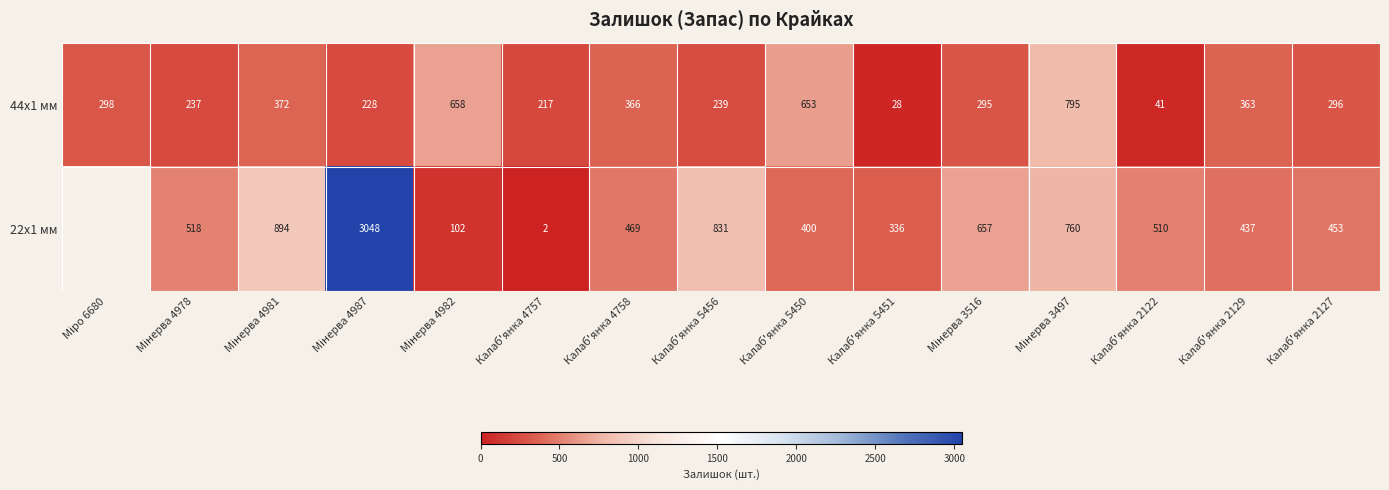

What is the sum of all 44x1 мм values?

5086